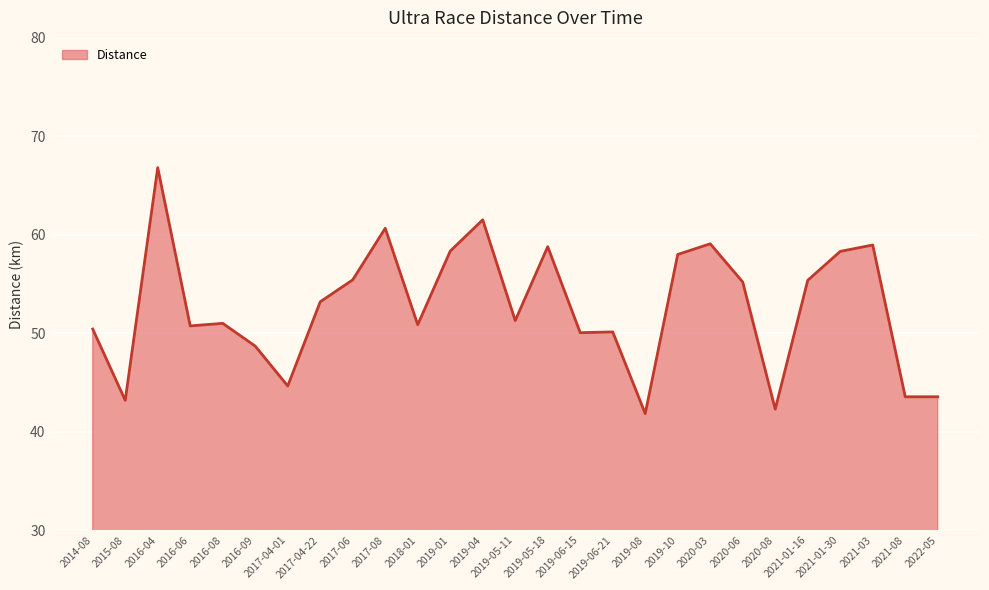

What is the difference between the maximum and minimum values?

25.0